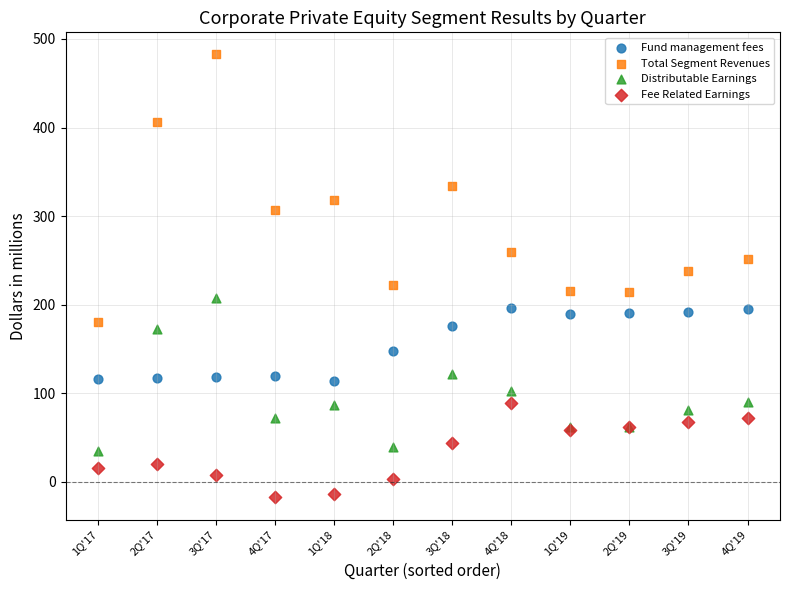

What is the X range (max minus min) for the scatter plot?

11.0